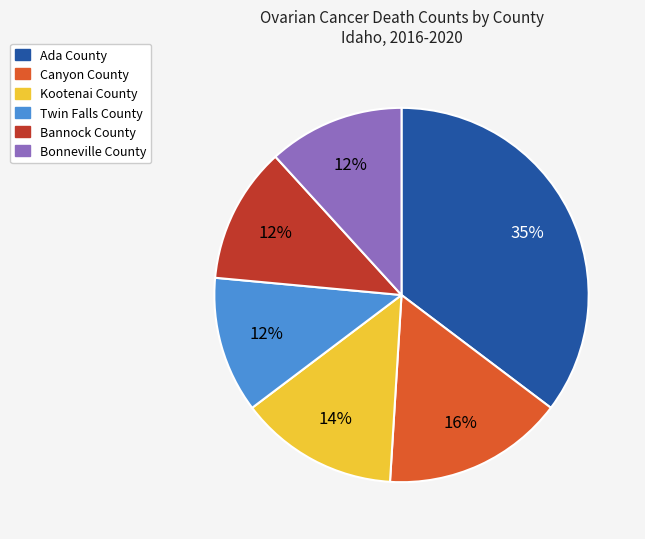

What is the largest slice in the pie chart?

Ada County